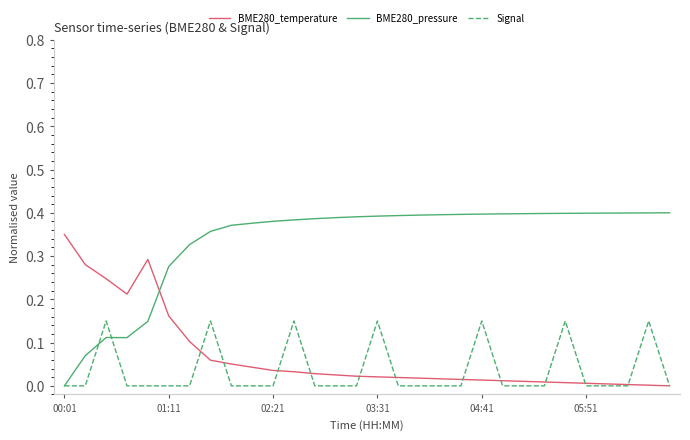

Rank the series by their maximum value, from lowest to highest.

Signal, BME280_temperature, BME280_pressure